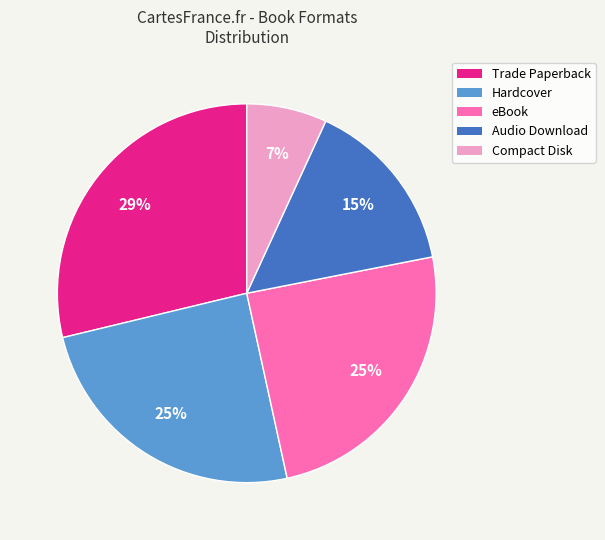

To the nearest percent, what is the average slice percentage?

20%